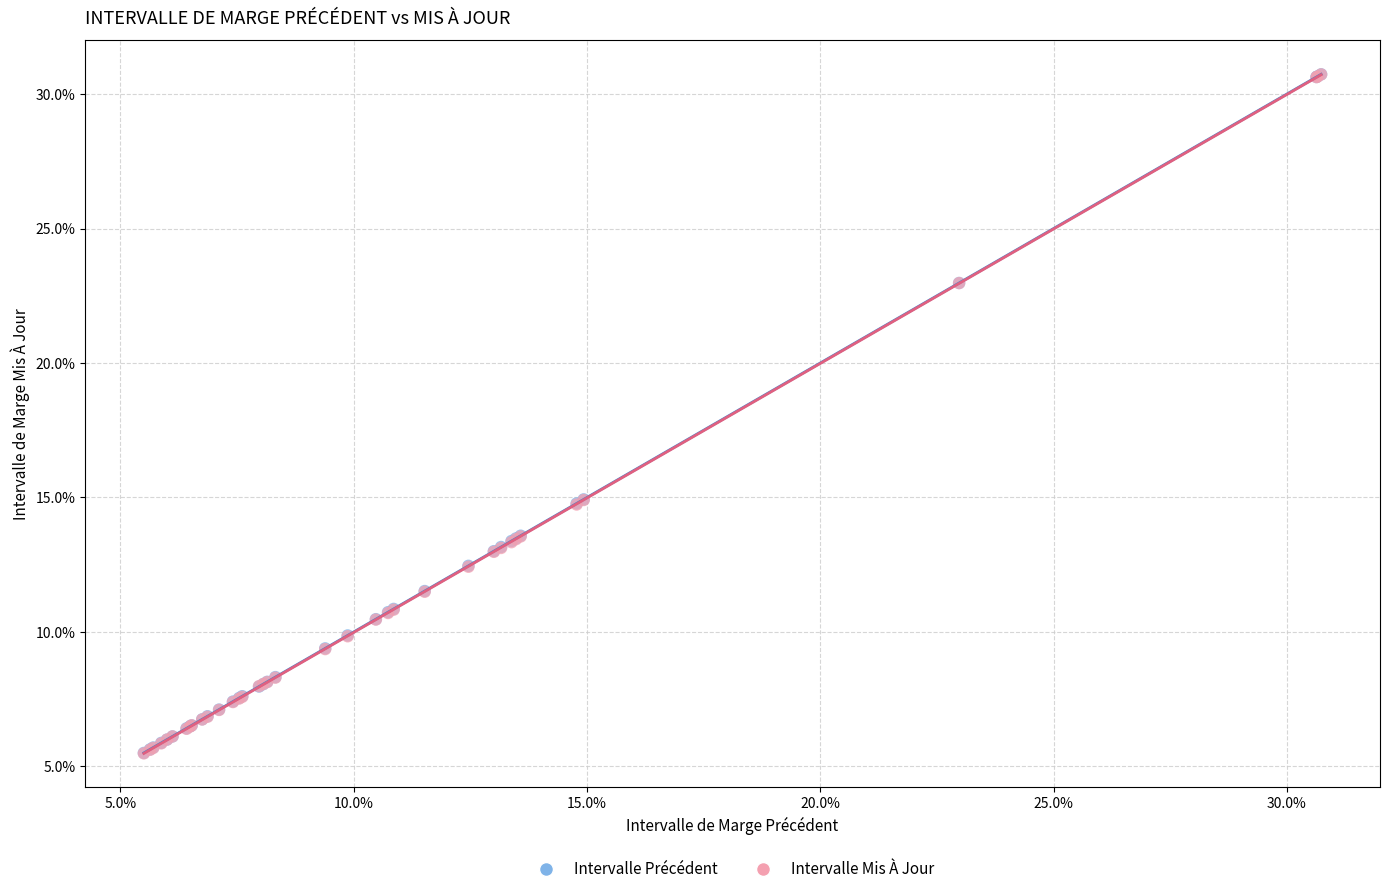

What are all the series names shown in the legend?

Intervalle Précédent, Intervalle Mis À Jour